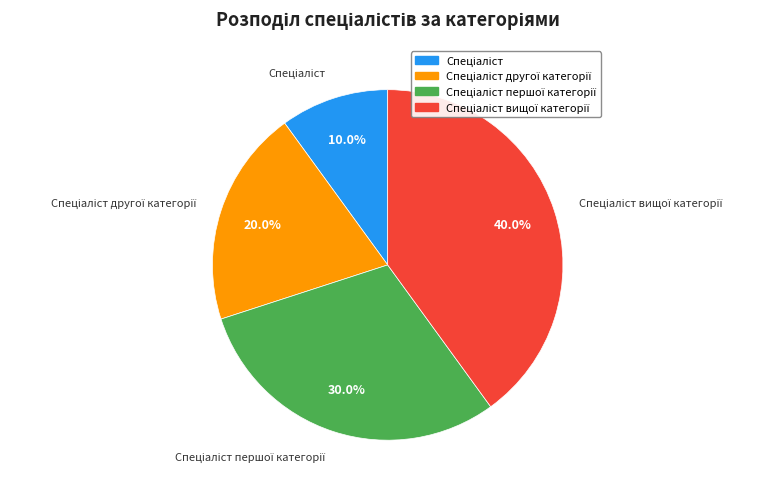

Is there a majority slice in this chart?

No